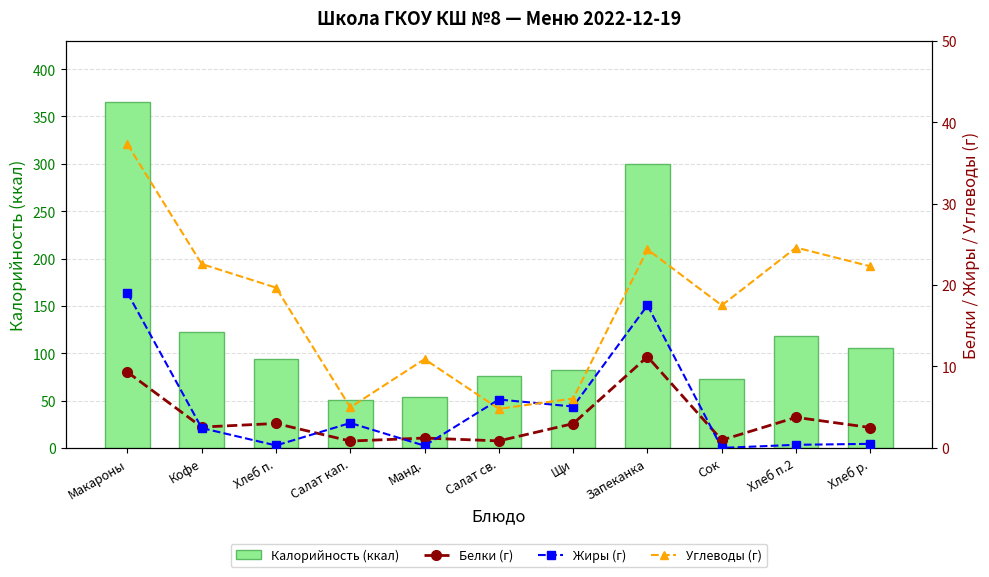

True or false: Белки (г) has a value of 3.8 at Хлеб п.2.

True